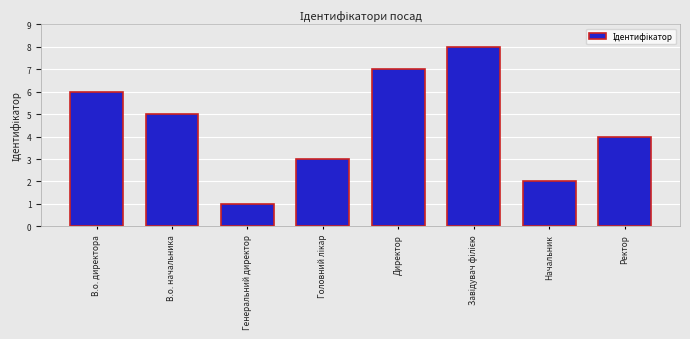

Which has a higher value, В.о. директора or В.о. начальника?

В.о. директора